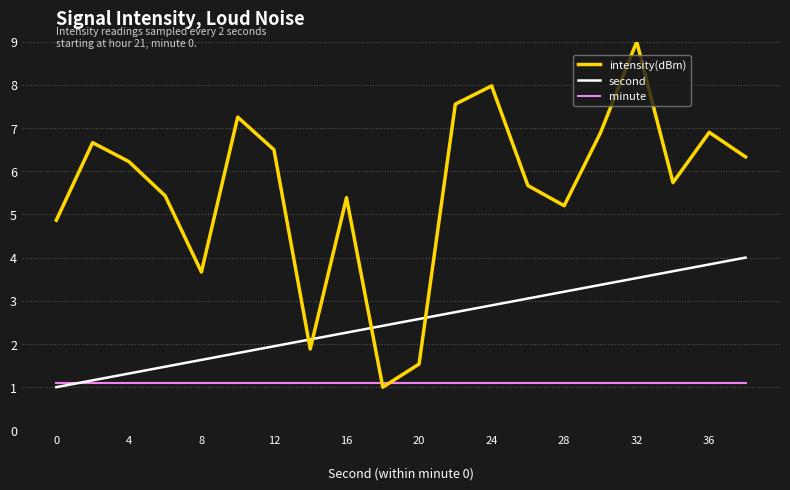

Which series has the largest total across all categories?

intensity(dBm)